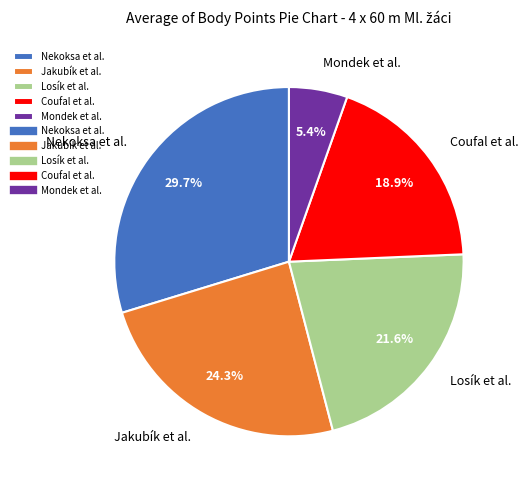

What percentage is NOT represented by Nekoksa et al.?

70.3%